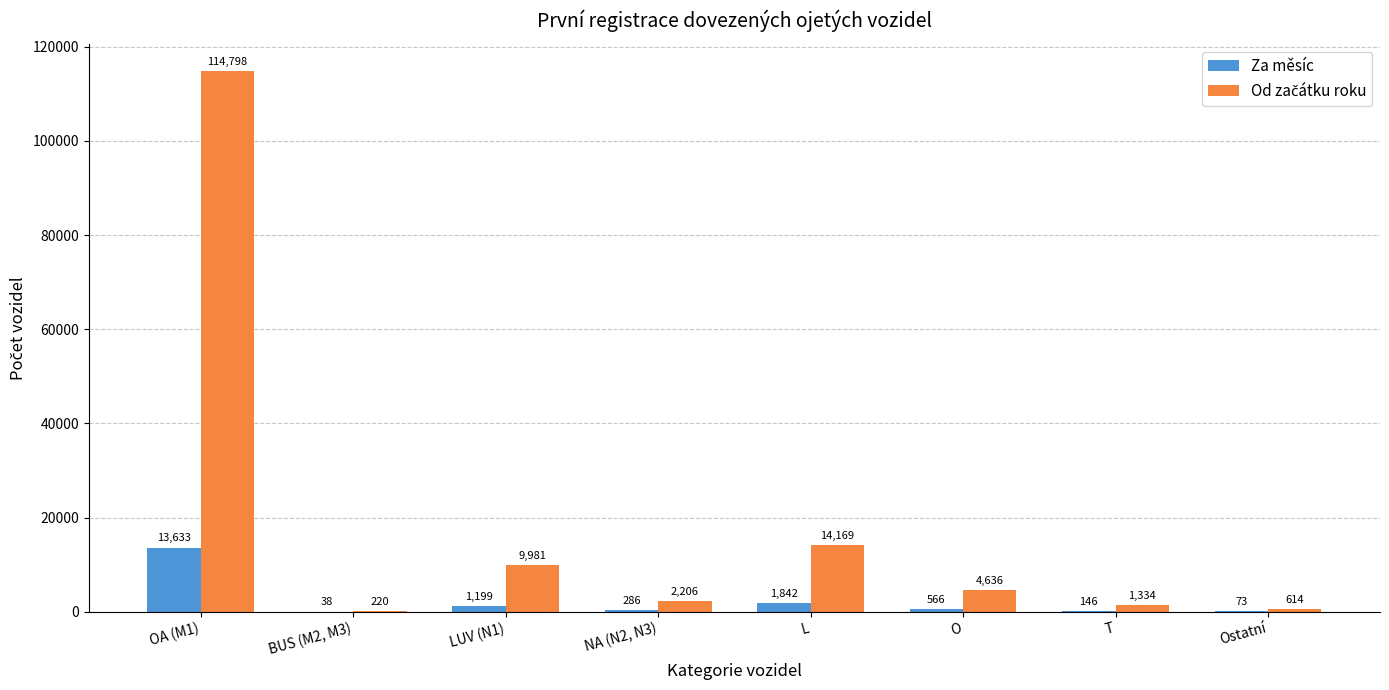

What is the sum of all Za měsíc values?

17783